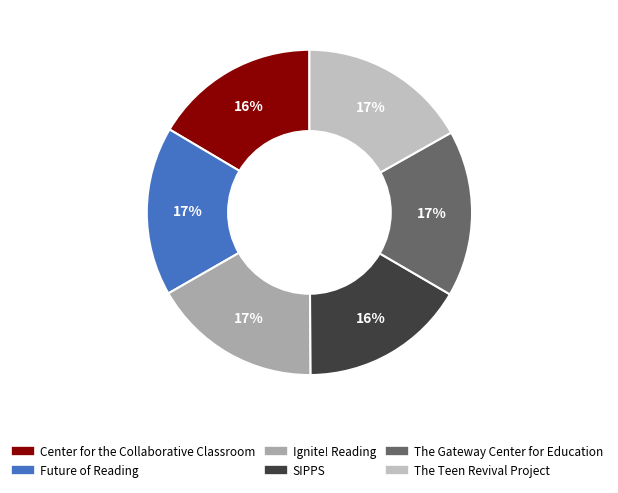

Approximately how many times larger is the value at The Teen Revival Project compared to Future of Reading?

1.0